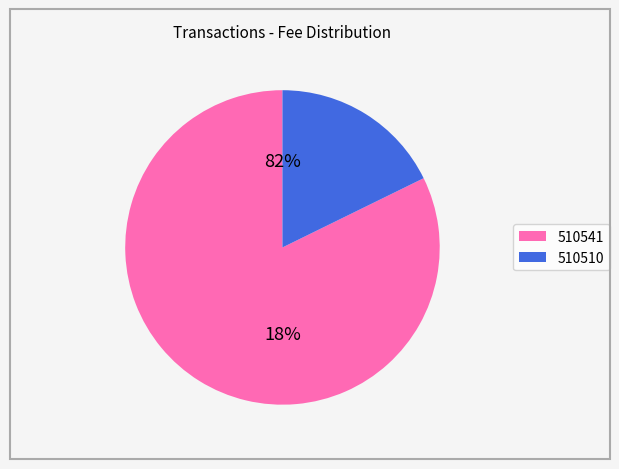

To the nearest percent, what is the difference between the 510510 and 510541 slice percentages?

65%